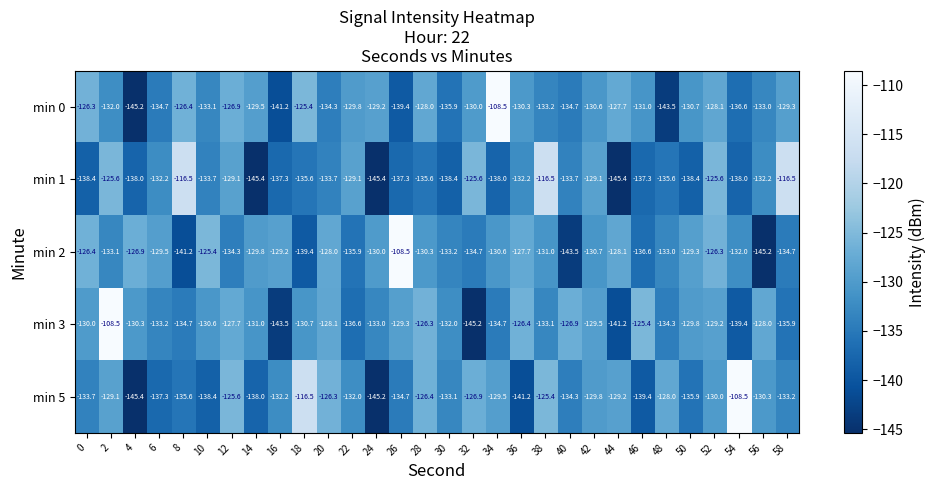

What is the difference between the highest and lowest values at 18?

22.9